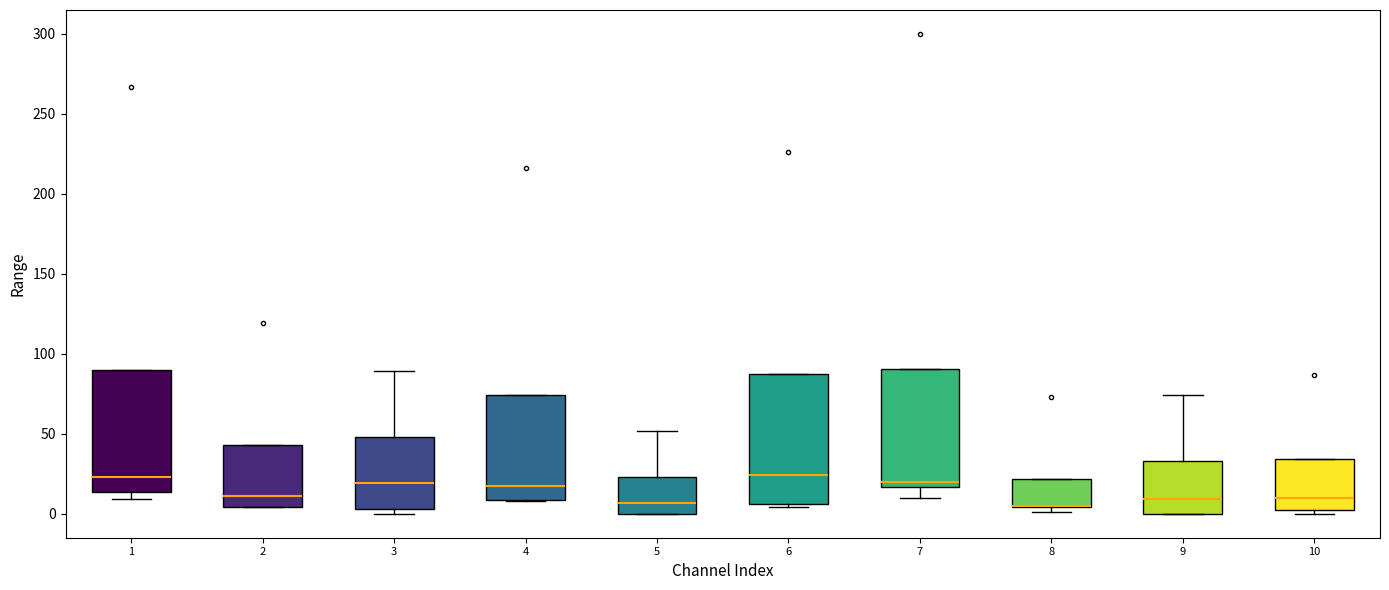

Reading left to right, transcribe this box plot: for each box, give where its median line is, the range the box spans, and where its two whiskers end, as read against the y-axis. The values are not printed on the chart, so give them approximately, as read against the axis.

1: median 25, box 15 to 90, whiskers 10 to 90
2: median 10, box 5 to 45, whiskers 5 to 45
3: median 20, box 5 to 50, whiskers 0 to 90
4: median 20, box 10 to 75, whiskers 10 to 75
5: median 5, box 0 to 25, whiskers 0 to 50
6: median 25, box 5 to 85, whiskers 5 (just below the box's lower edge) to 85
7: median 20, box 15 to 90, whiskers 10 to 90
8: median 5 (drawn on the box's lower edge), box 5 to 20, whiskers 0 to 20
9: median 10, box 0 to 35, whiskers 0 to 75
10: median 10, box 0 to 35, whiskers 0 (just below the box's lower edge) to 35